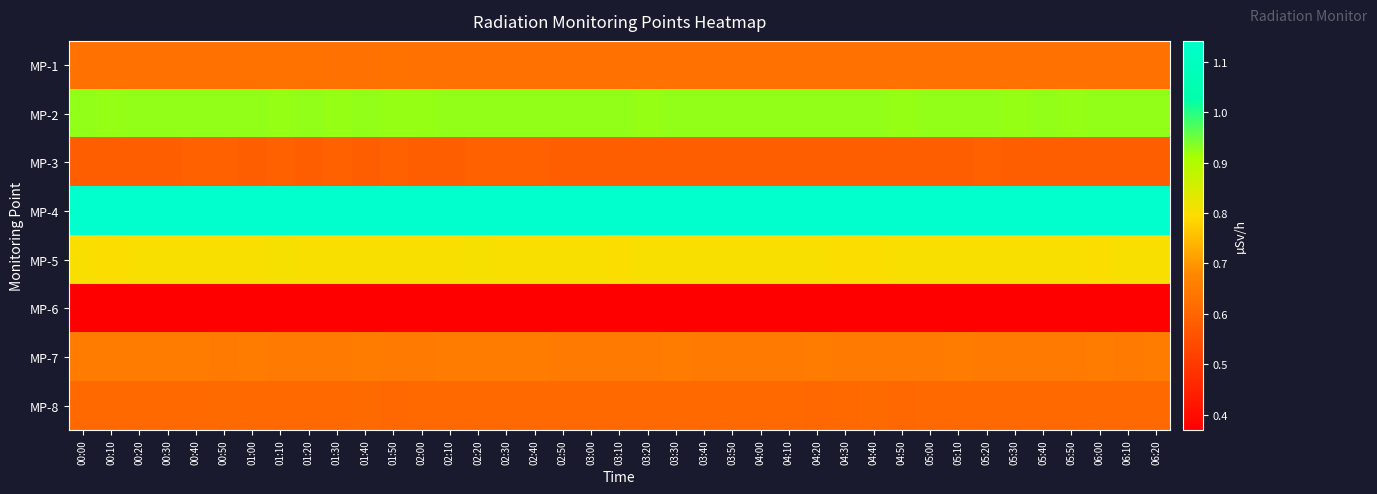

Reading left to right, transcribe all the data shown in this chart.

MP-1: 00:00=0.6	00:10=0.6	00:20=0.6	00:30=0.6	00:40=0.6	00:50=0.6	01:00=0.6	01:10=0.6	01:20=0.6	01:30=0.6	01:40=0.6	01:50=0.6	02:00=0.6	02:10=0.6	02:20=0.6	02:30=0.6	02:40=0.6	02:50=0.6	03:00=0.6	03:10=0.6	03:20=0.6	03:30=0.6	03:40=0.6	03:50=0.6	04:00=0.6	04:10=0.6	04:20=0.6	04:30=0.6	04:40=0.6	04:50=0.6	05:00=0.6	05:10=0.6	05:20=0.6	05:30=0.6	05:40=0.6	05:50=0.6	06:00=0.6	06:10=0.6	06:20=0.6
MP-2: 00:00=0.9	00:10=0.9	00:20=0.9	00:30=0.9	00:40=0.9	00:50=0.9	01:00=0.9	01:10=0.9	01:20=0.9	01:30=0.9	01:40=0.9	01:50=0.9	02:00=0.9	02:10=0.9	02:20=0.9	02:30=0.9	02:40=0.9	02:50=0.9	03:00=0.9	03:10=0.9	03:20=0.9	03:30=0.9	03:40=0.9	03:50=0.9	04:00=0.9	04:10=0.9	04:20=0.9	04:30=0.9	04:40=0.9	04:50=0.9	05:00=0.9	05:10=0.9	05:20=0.9	05:30=0.9	05:40=0.9	05:50=0.9	06:00=0.9	06:10=0.9	06:20=0.9
MP-3: 00:00=0.6	00:10=0.6	00:20=0.6	00:30=0.6	00:40=0.6	00:50=0.6	01:00=0.6	01:10=0.6	01:20=0.6	01:30=0.6	01:40=0.6	01:50=0.6	02:00=0.6	02:10=0.6	02:20=0.6	02:30=0.6	02:40=0.6	02:50=0.6	03:00=0.6	03:10=0.6	03:20=0.6	03:30=0.6	03:40=0.6	03:50=0.6	04:00=0.6	04:10=0.6	04:20=0.6	04:30=0.6	04:40=0.6	04:50=0.6	05:00=0.6	05:10=0.6	05:20=0.6	05:30=0.6	05:40=0.6	05:50=0.6	06:00=0.6	06:10=0.6	06:20=0.6
MP-4: 00:00=1.1	00:10=1.1	00:20=1.1	00:30=1.1	00:40=1.1	00:50=1.1	01:00=1.1	01:10=1.1	01:20=1.1	01:30=1.1	01:40=1.1	01:50=1.1	02:00=1.1	02:10=1.1	02:20=1.1	02:30=1.1	02:40=1.1	02:50=1.1	03:00=1.1	03:10=1.1	03:20=1.1	03:30=1.1	03:40=1.1	03:50=1.1	04:00=1.1	04:10=1.1	04:20=1.1	04:30=1.1	04:40=1.1	04:50=1.1	05:00=1.1	05:10=1.1	05:20=1.1	05:30=1.1	05:40=1.1	05:50=1.1	06:00=1.1	06:10=1.1	06:20=1.1
MP-5: 00:00=0.8	00:10=0.8	00:20=0.8	00:30=0.8	00:40=0.8	00:50=0.8	01:00=0.8	01:10=0.8	01:20=0.8	01:30=0.8	01:40=0.8	01:50=0.8	02:00=0.8	02:10=0.8	02:20=0.8	02:30=0.8	02:40=0.8	02:50=0.8	03:00=0.8	03:10=0.8	03:20=0.8	03:30=0.8	03:40=0.8	03:50=0.8	04:00=0.8	04:10=0.8	04:20=0.8	04:30=0.8	04:40=0.8	04:50=0.8	05:00=0.8	05:10=0.8	05:20=0.8	05:30=0.8	05:40=0.8	05:50=0.8	06:00=0.8	06:10=0.8	06:20=0.8
MP-6: 00:00=0.4	00:10=0.4	00:20=0.4	00:30=0.4	00:40=0.4	00:50=0.4	01:00=0.4	01:10=0.4	01:20=0.4	01:30=0.4	01:40=0.4	01:50=0.4	02:00=0.4	02:10=0.4	02:20=0.4	02:30=0.4	02:40=0.4	02:50=0.4	03:00=0.4	03:10=0.4	03:20=0.4	03:30=0.4	03:40=0.4	03:50=0.4	04:00=0.4	04:10=0.4	04:20=0.4	04:30=0.4	04:40=0.4	04:50=0.4	05:00=0.4	05:10=0.4	05:20=0.4	05:30=0.4	05:40=0.4	05:50=0.4	06:00=0.4	06:10=0.4	06:20=0.4
MP-7: 00:00=0.7	00:10=0.7	00:20=0.7	00:30=0.7	00:40=0.7	00:50=0.7	01:00=0.7	01:10=0.6	01:20=0.7	01:30=0.6	01:40=0.7	01:50=0.7	02:00=0.7	02:10=0.7	02:20=0.7	02:30=0.7	02:40=0.7	02:50=0.6	03:00=0.7	03:10=0.7	03:20=0.7	03:30=0.7	03:40=0.6	03:50=0.6	04:00=0.6	04:10=0.6	04:20=0.7	04:30=0.7	04:40=0.7	04:50=0.7	05:00=0.6	05:10=0.7	05:20=0.6	05:30=0.7	05:40=0.6	05:50=0.6	06:00=0.7	06:10=0.6	06:20=0.7
MP-8: 00:00=0.6	00:10=0.6	00:20=0.6	00:30=0.6	00:40=0.6	00:50=0.6	01:00=0.6	01:10=0.6	01:20=0.6	01:30=0.6	01:40=0.6	01:50=0.6	02:00=0.6	02:10=0.6	02:20=0.6	02:30=0.6	02:40=0.6	02:50=0.6	03:00=0.6	03:10=0.6	03:20=0.6	03:30=0.6	03:40=0.6	03:50=0.6	04:00=0.6	04:10=0.6	04:20=0.6	04:30=0.6	04:40=0.6	04:50=0.6	05:00=0.6	05:10=0.6	05:20=0.6	05:30=0.6	05:40=0.6	05:50=0.6	06:00=0.6	06:10=0.6	06:20=0.6